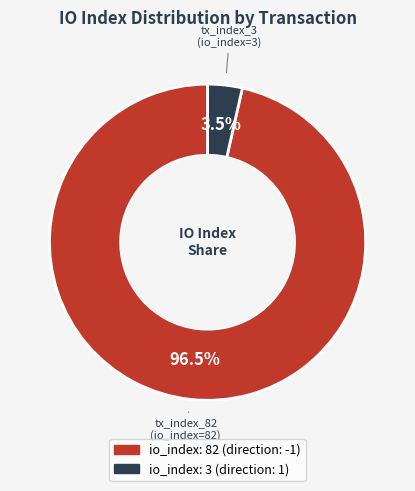

Is there a majority slice in this chart?

Yes